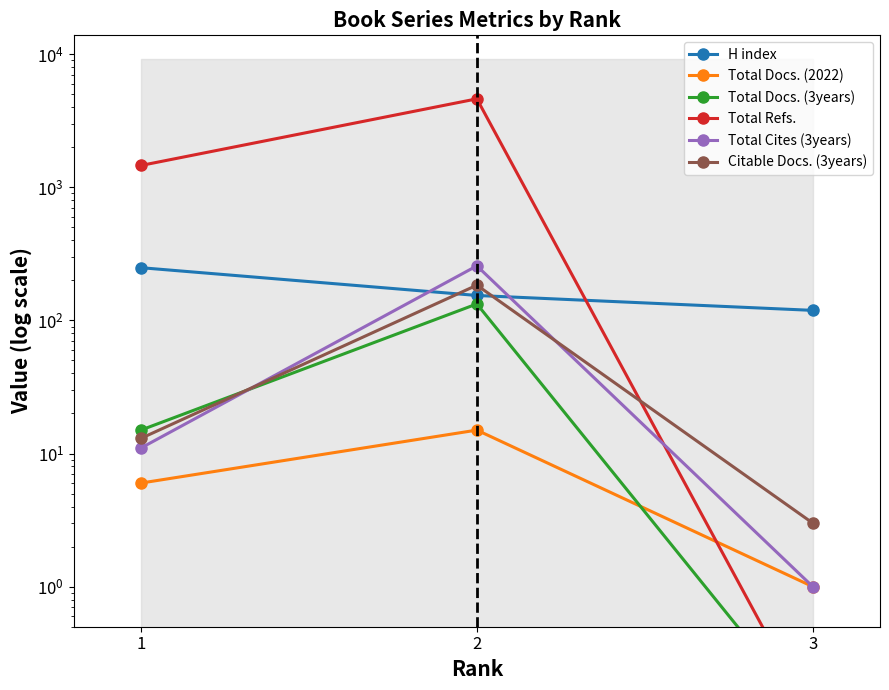

Which series has the widest spread of values?

Total Refs.